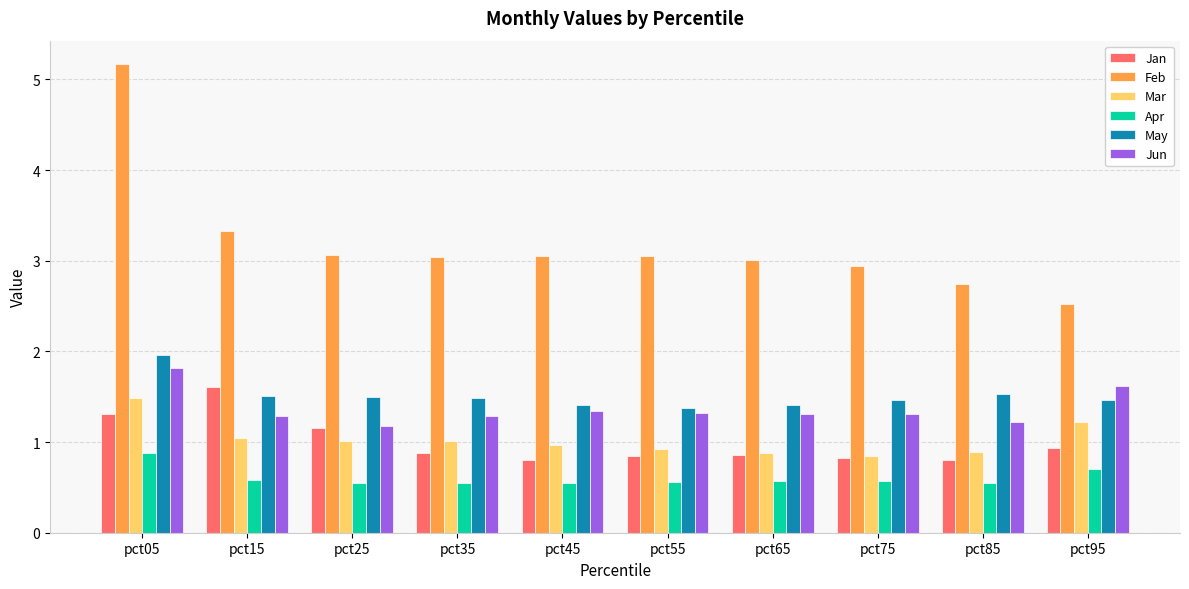

True or false: Feb has a value of 8.3 at pct05.

False